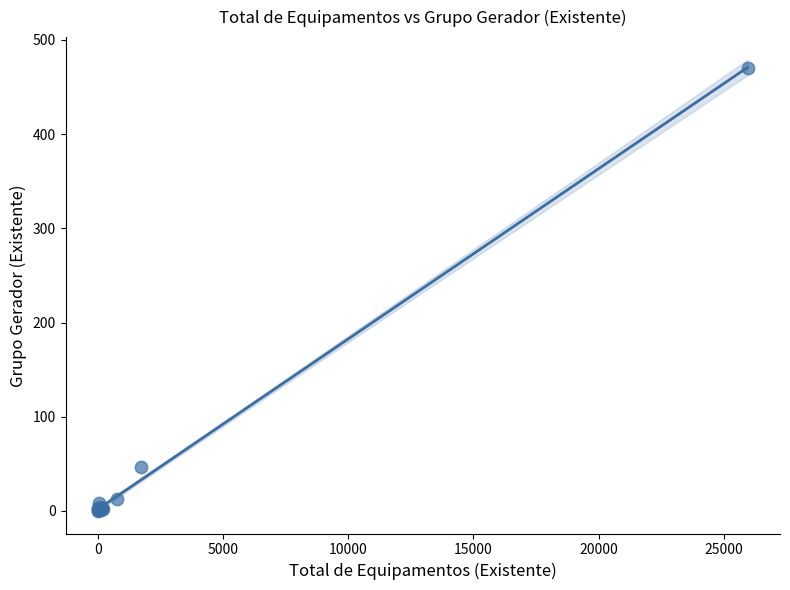

What Y value in the scatter plot is closest to 235?

47